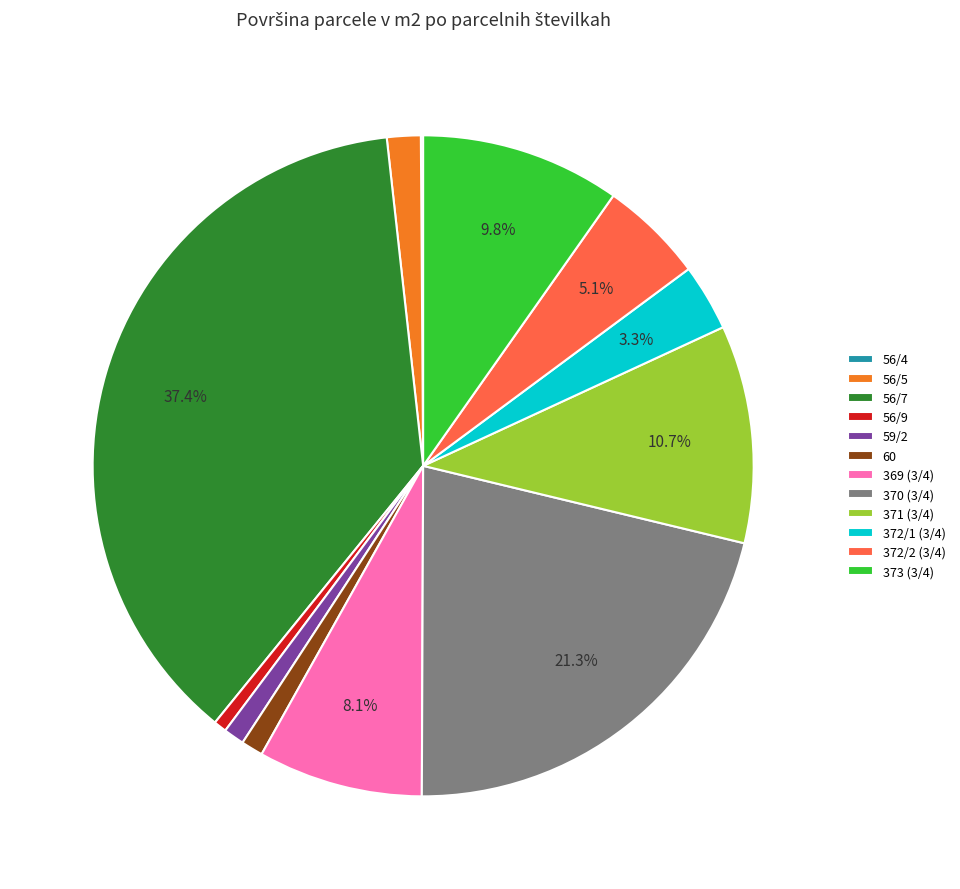

Does 370 (3/4) represent more than half of the total?

No